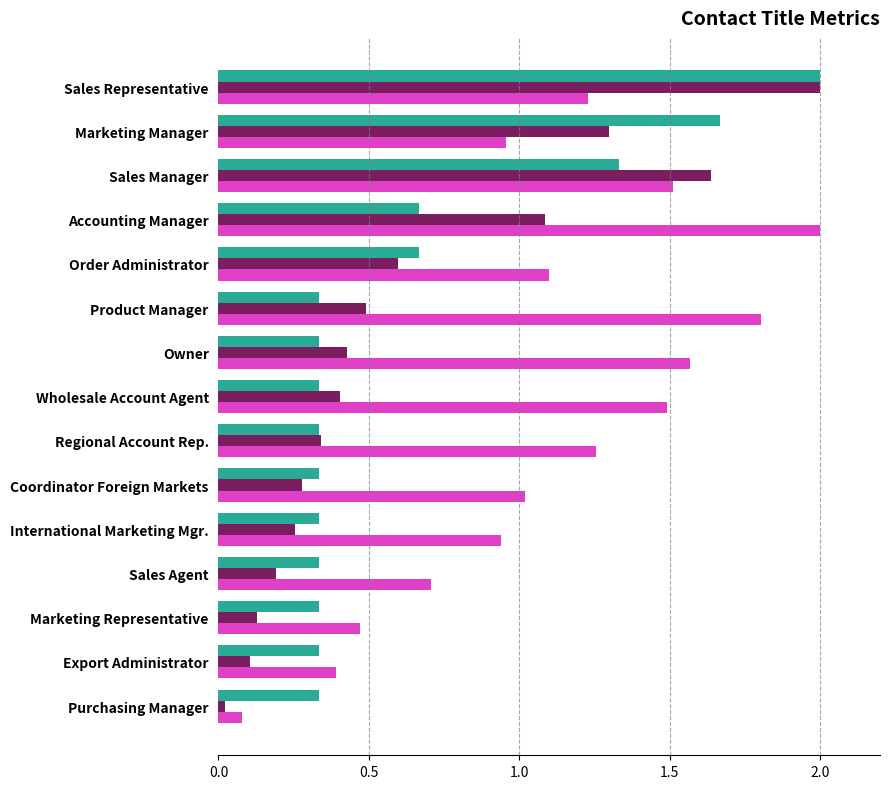

What is the difference between the highest and lowest values at Product Manager?

1.5